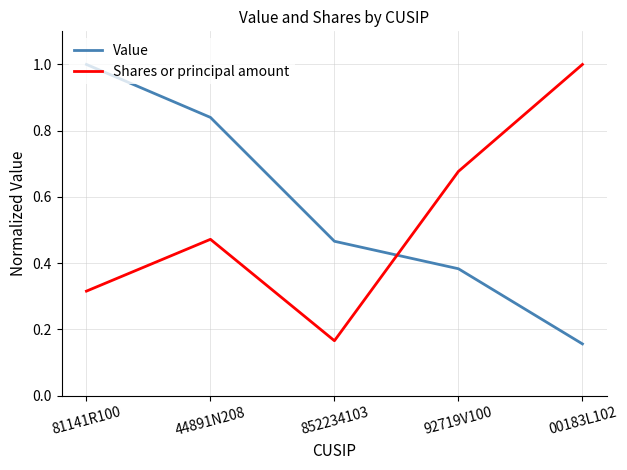

True or false: Shares or principal amount has more than 2 points higher than both neighbors.

False